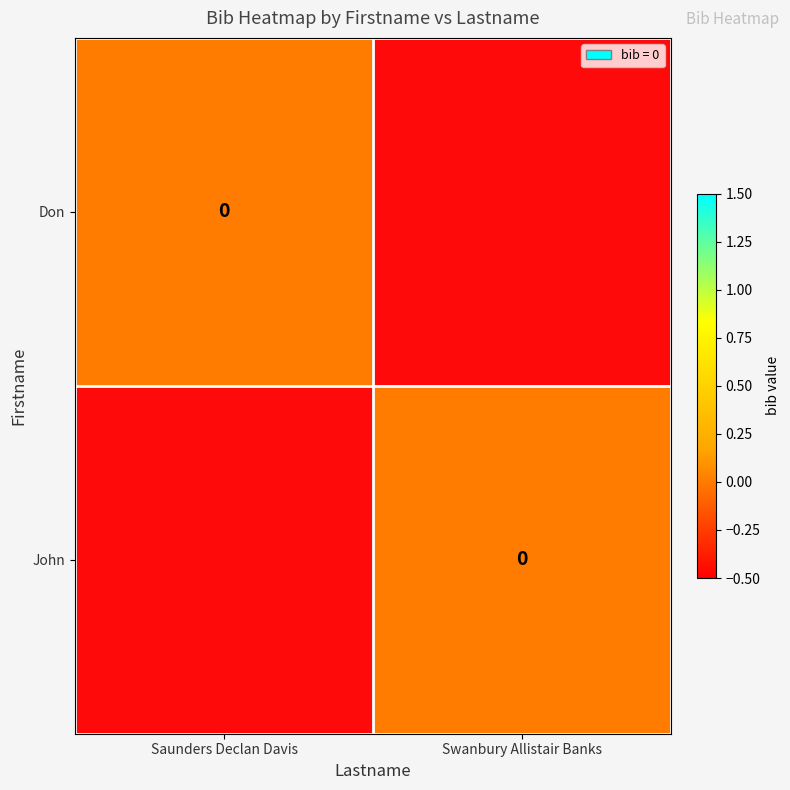

How many categories are shown in the chart?

2